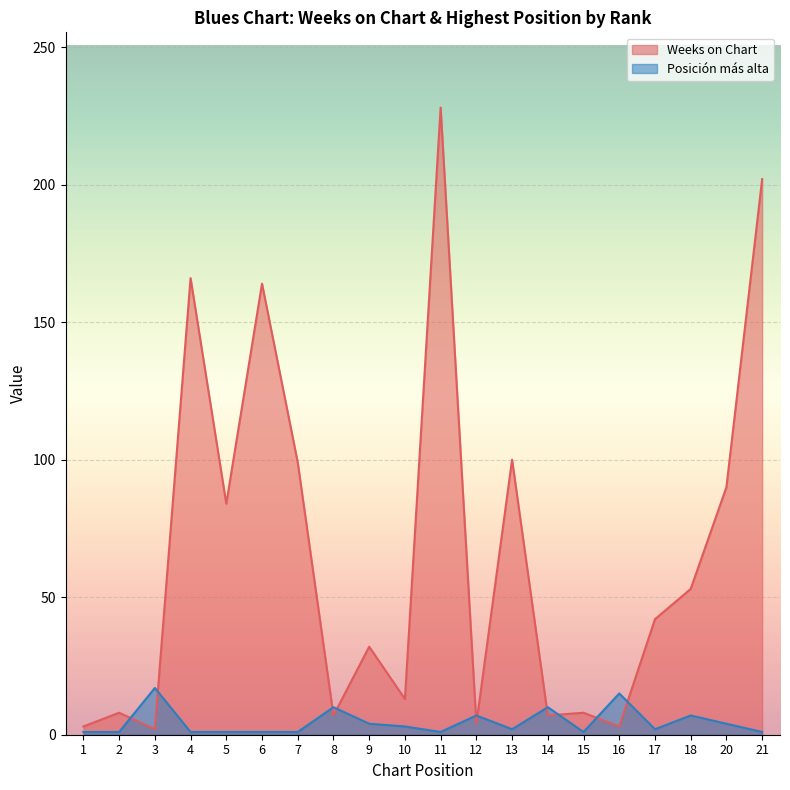

What are all the series names shown in the legend?

Weeks on Chart, Posición más alta